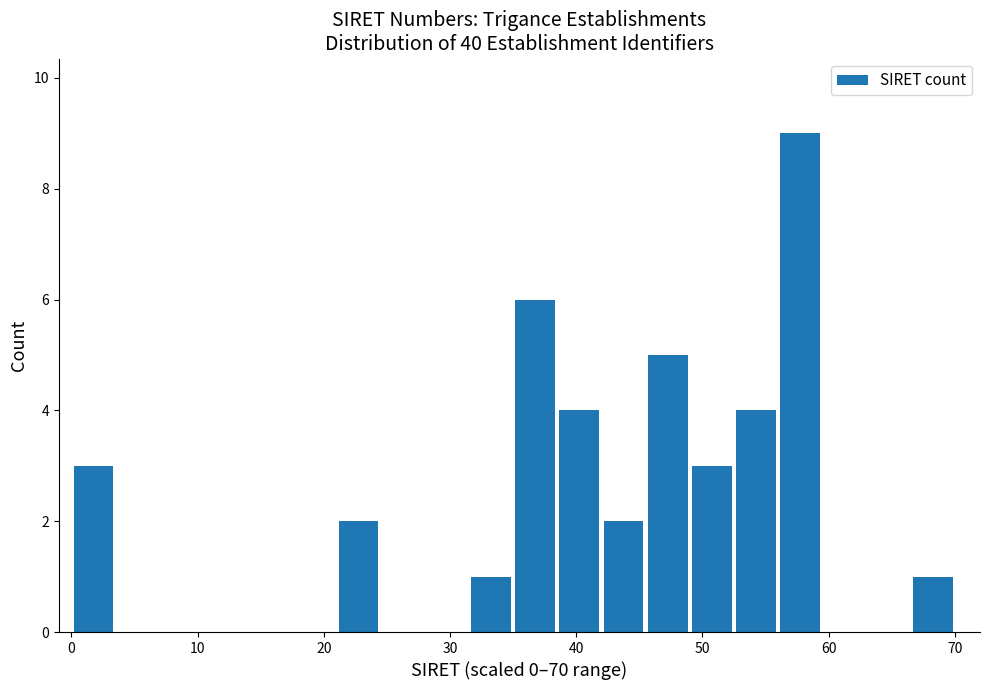

Read against the x-axis, roughly where is the centre of the tallest bar?

58